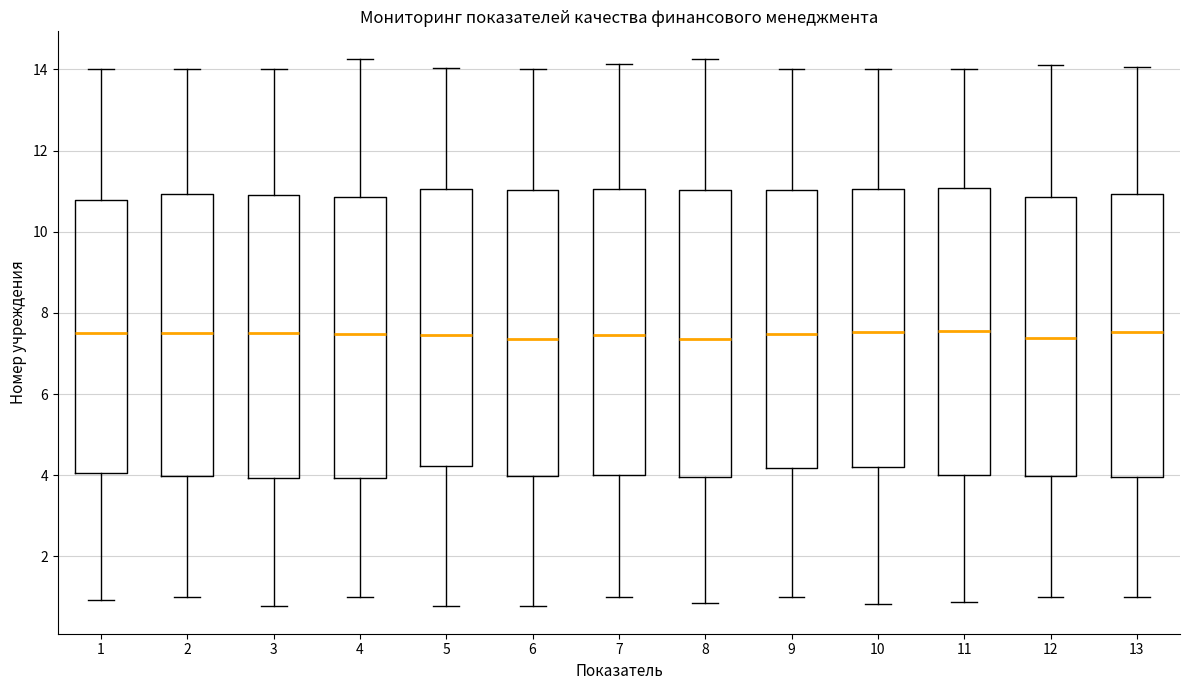

Where does the median line of the box at x = 7 sit on the y-axis? The values are not printed on the chart, so give them approximately, as read against the axis.

7.4